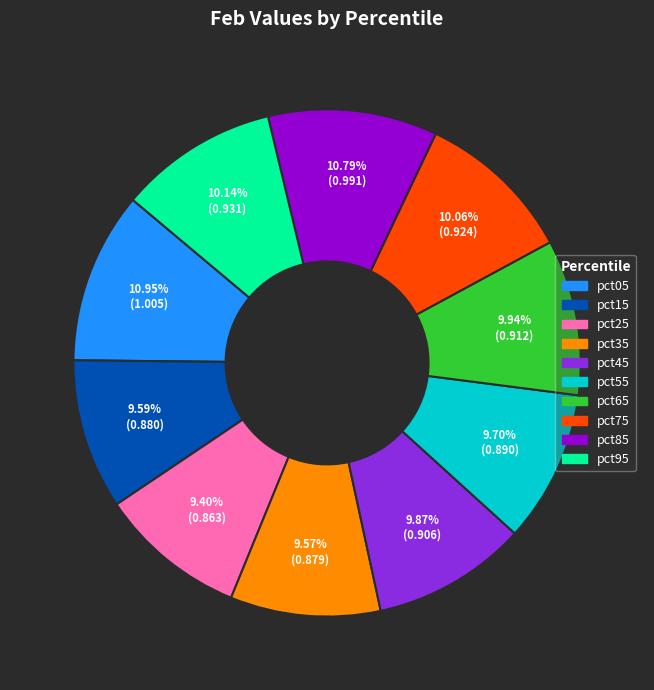

Does pct25 account for over 50% of the chart?

No